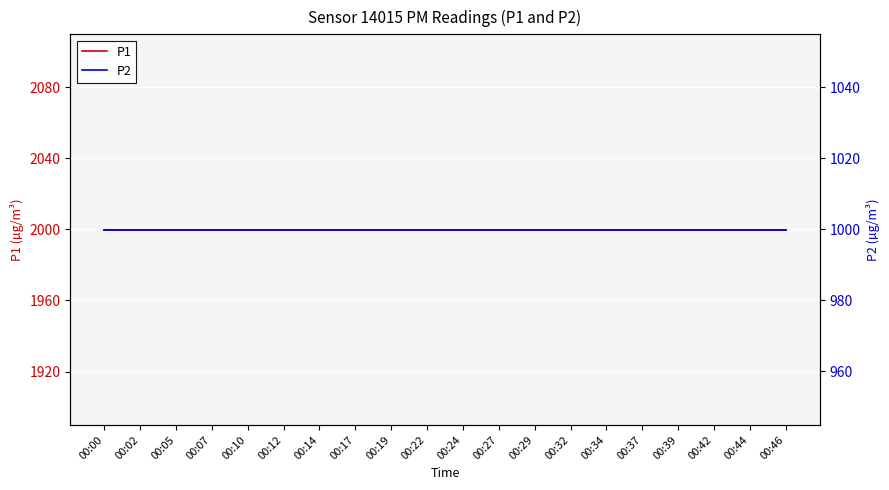

Does the chart display data point markers on the line(s)?

No